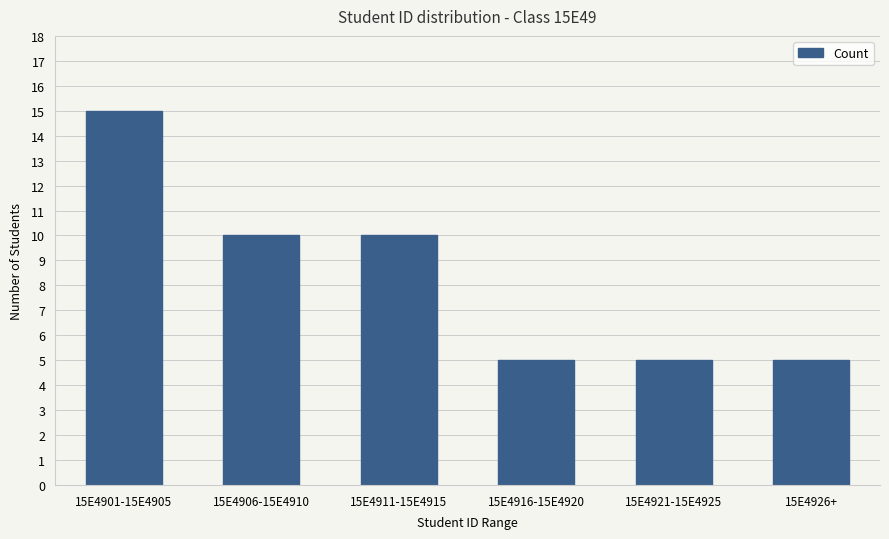

Reading left to right, extract all data points from this chart.

15	10	10	5	5	5